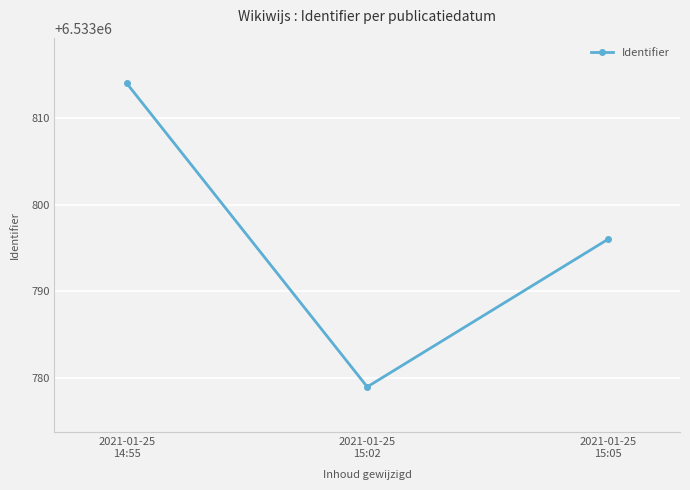

How many categories are shown in the chart?

3